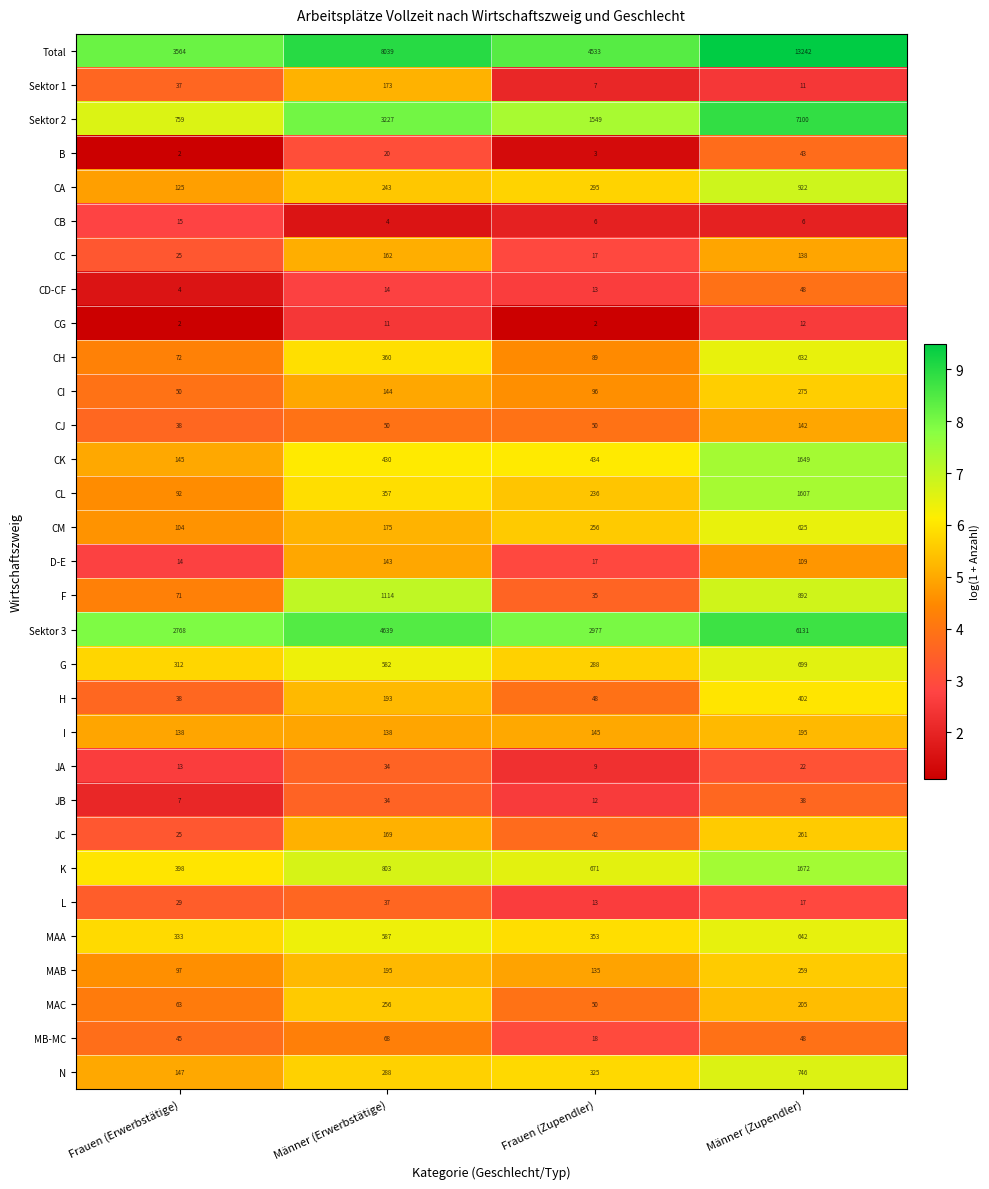

What is the difference between the G values at Frauen (Zupendler) and Frauen (Erwerbstätige)?

24